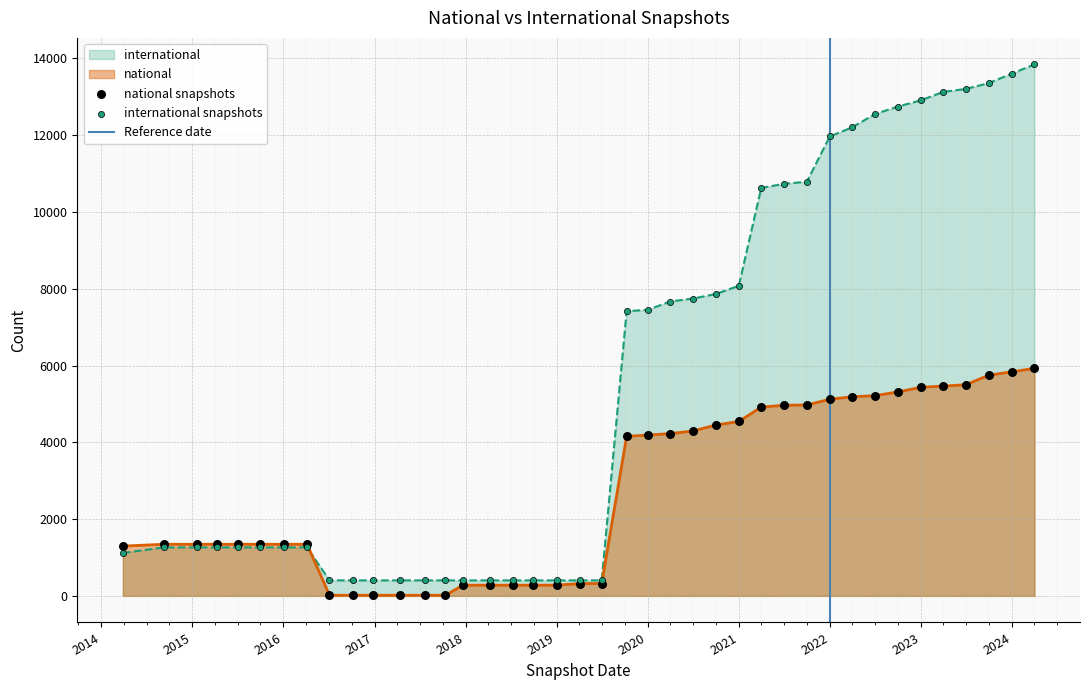

At which category is the sum across all series the highest?

2024-04-01